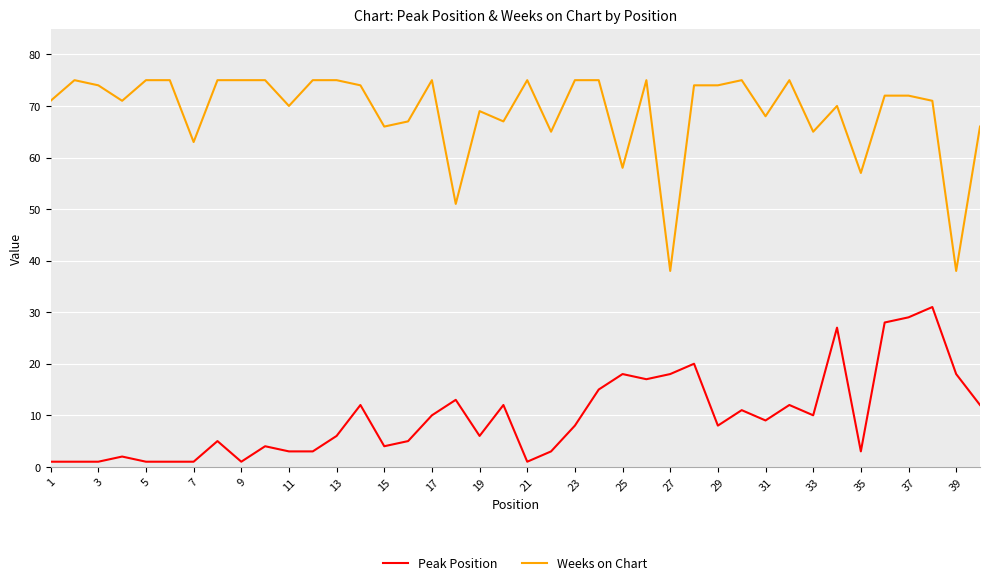

What is the difference between the maximum and minimum values in the Weeks on Chart series?

37